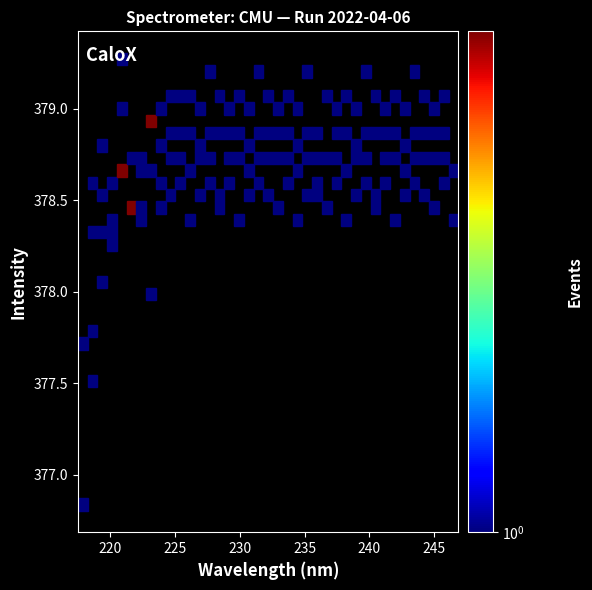

What is the average Y value?

377.8